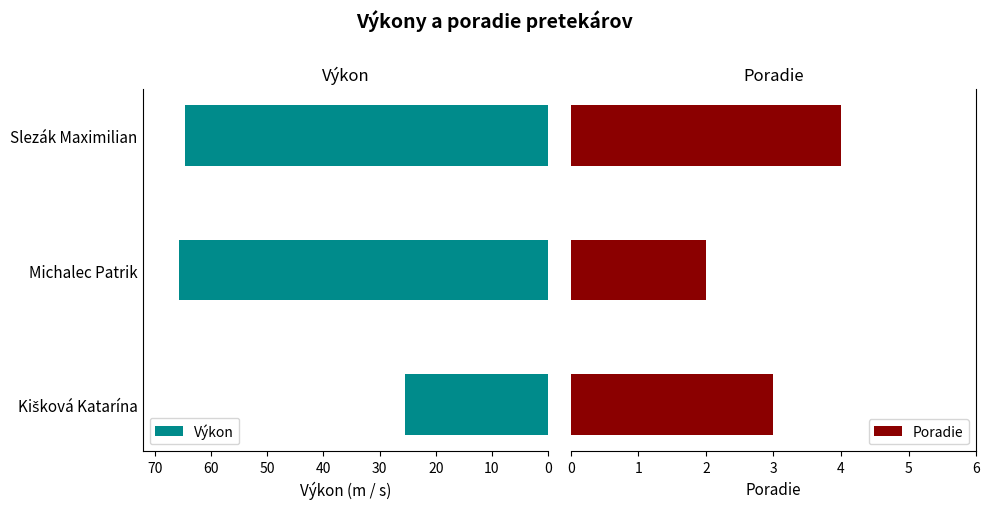

What is the difference between the maximum and minimum values in the Výkon series?

40.1